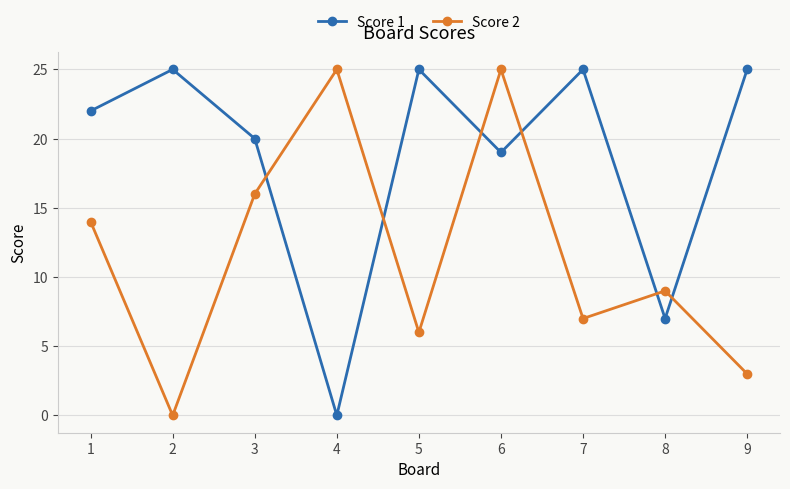

How many values in the Score 2 series are below 9?

4